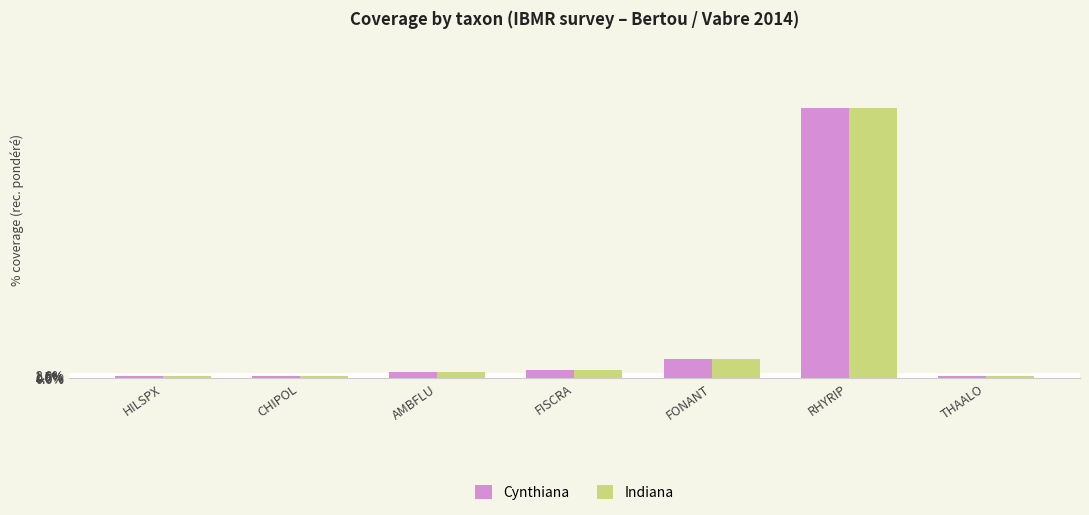

Reading left to right, extract all data points from this chart.

Cynthiana: HILSPX=0.0	CHIPOL=0.0	AMBFLU=0.0	FISCRA=0.0	FONANT=0.1	RHYRIP=1.4	THAALO=0.0
Indiana: HILSPX=0.0	CHIPOL=0.0	AMBFLU=0.0	FISCRA=0.0	FONANT=0.1	RHYRIP=1.4	THAALO=0.0